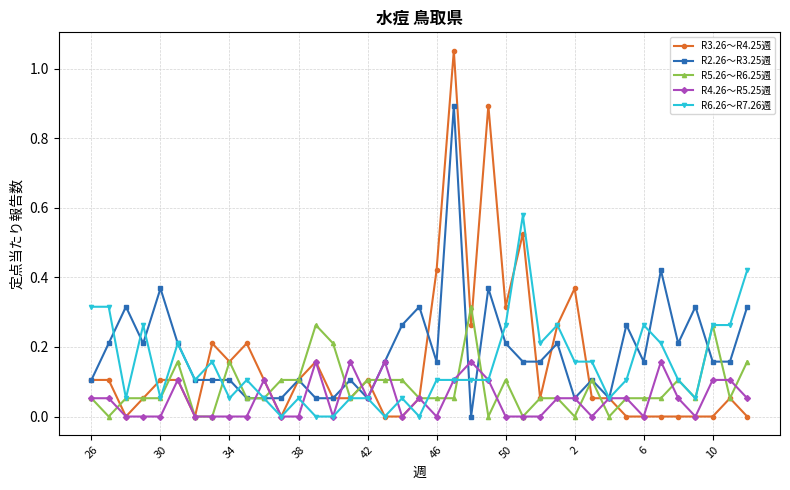

What are all the series names shown in the legend?

R3.26〜R4.25週, R2.26〜R3.25週, R5.26〜R6.25週, R4.26〜R5.25週, R6.26〜R7.26週